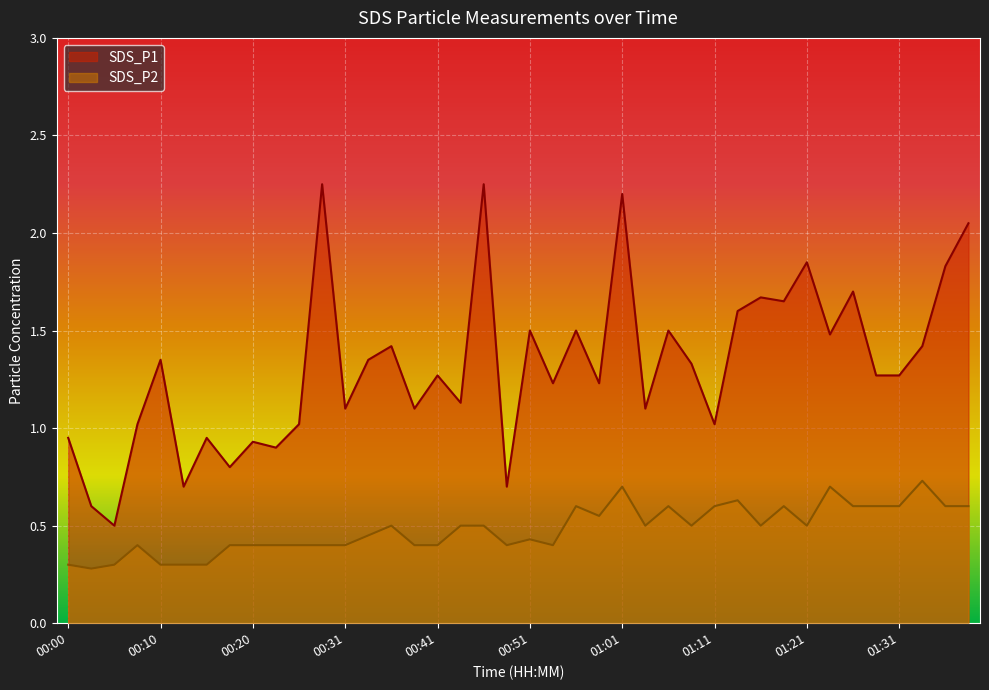

True or false: SDS_P2 and SDS_P1 intersect in this chart.

False